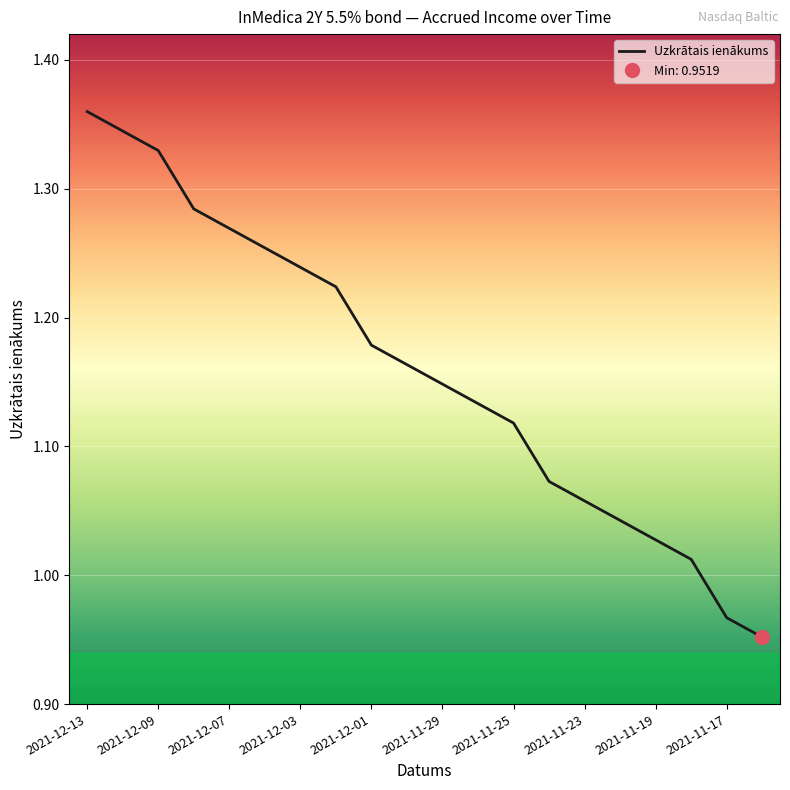

At which label does Uzkrātais ienākums first exceed 1?

2021-12-13